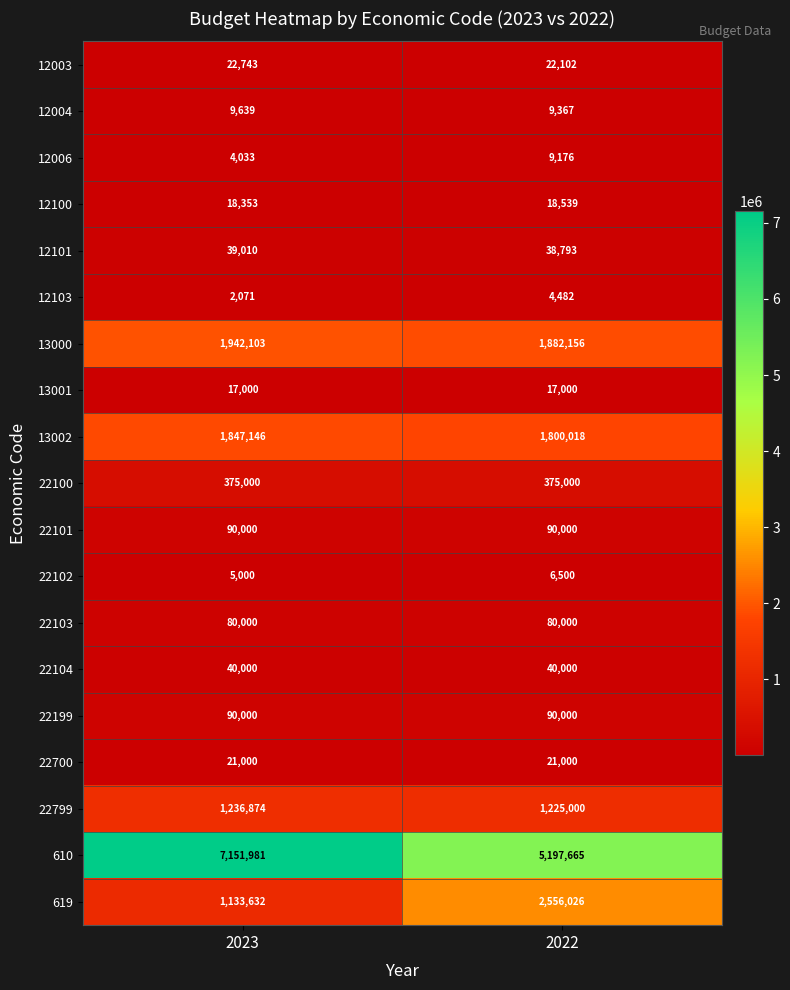

What is the maximum value shown in the chart?

7151981